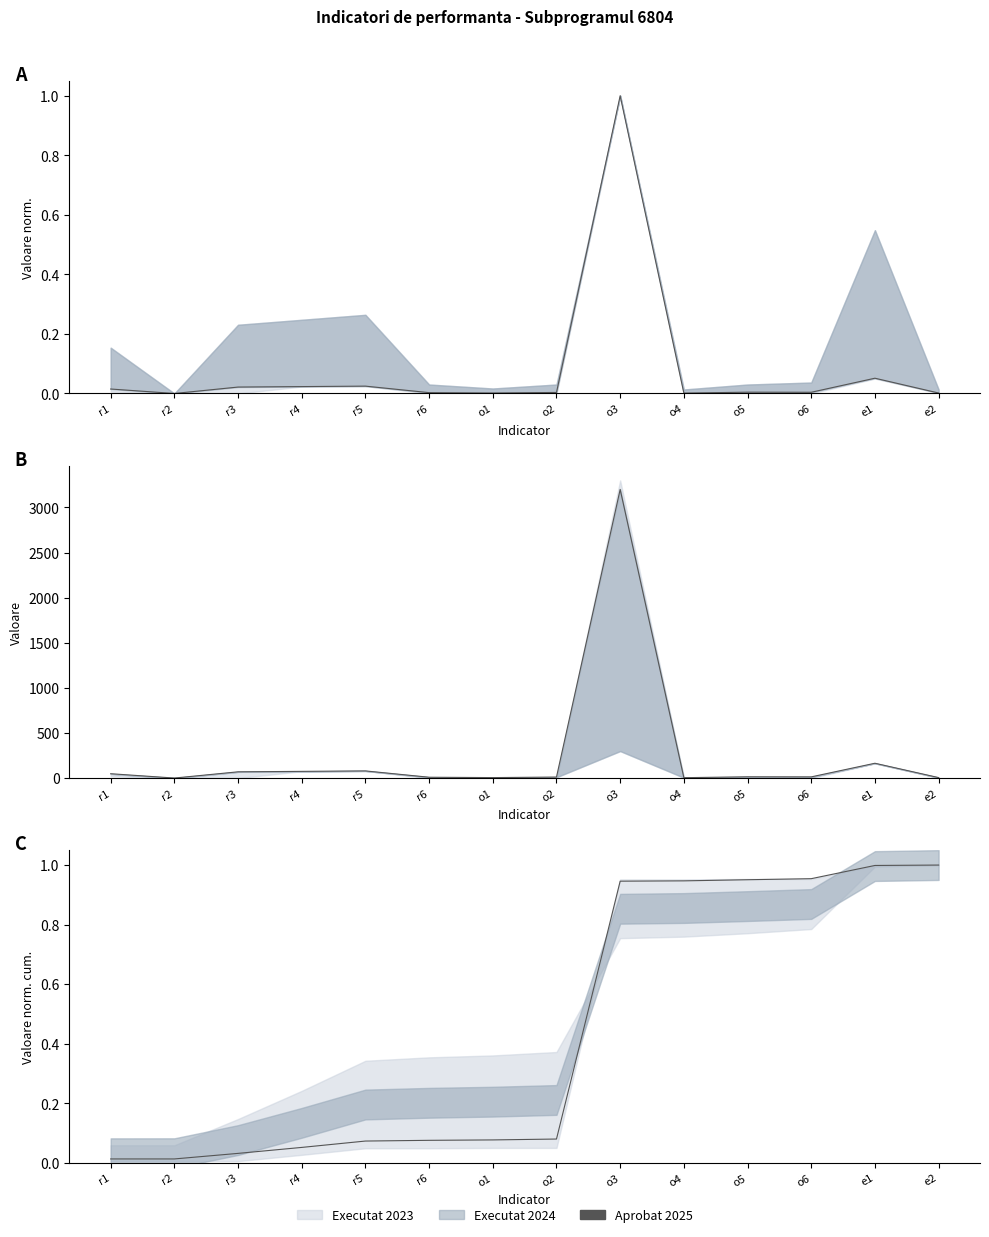

What is the label of the 7th point from the right?

o2